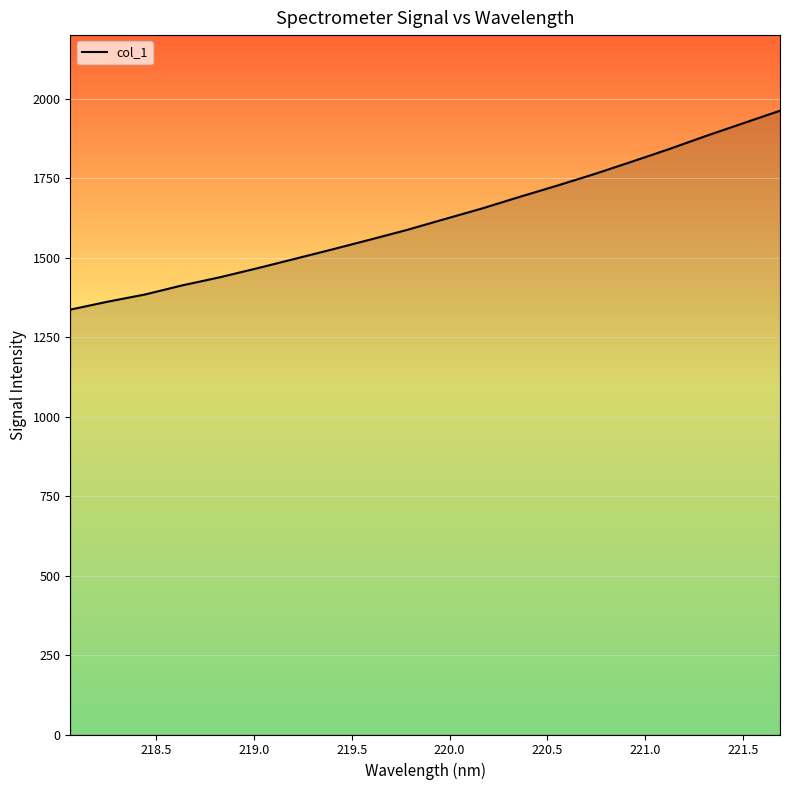

What is the sum of all values?

32423.4